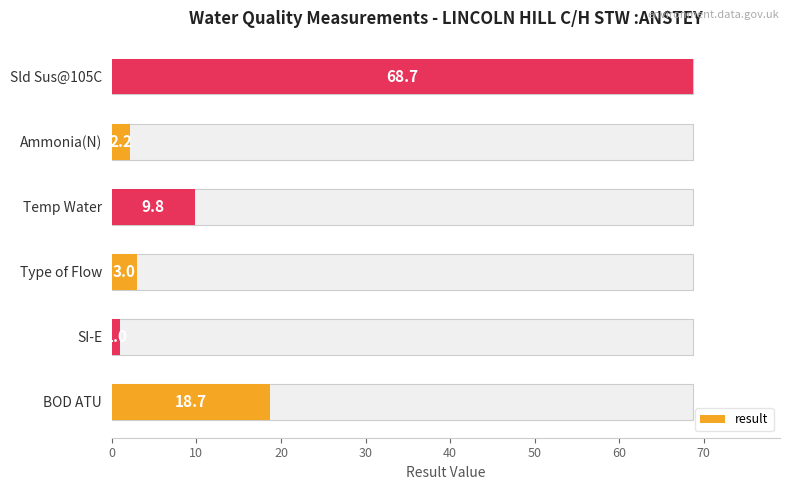

What is the change in value from Type of Flow to Ammonia(N)?

-0.8